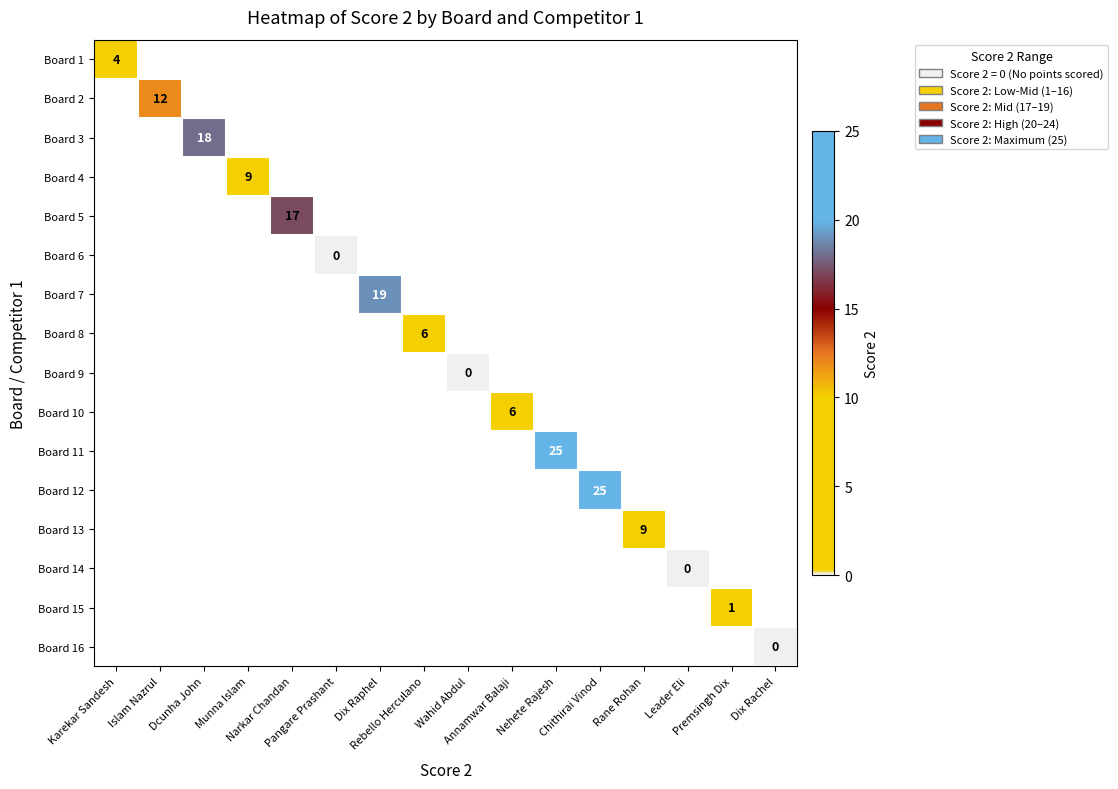

At how many categories does at least one series exceed 13?

5